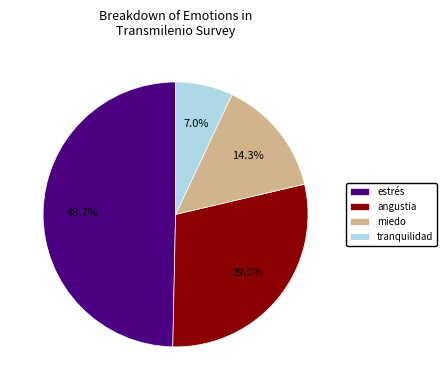

What is the ratio of the value at miedo to the value at angustia?

0.5